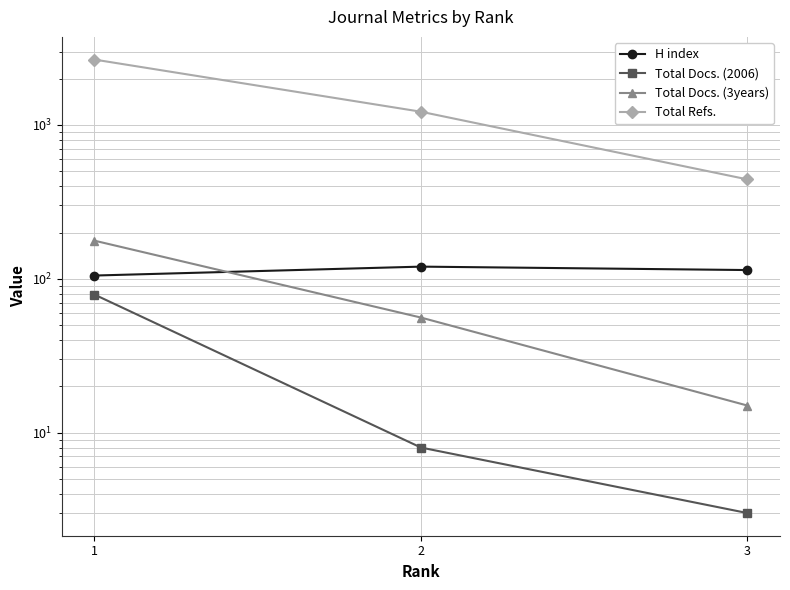

At how many categories does at least one series exceed 249?

3